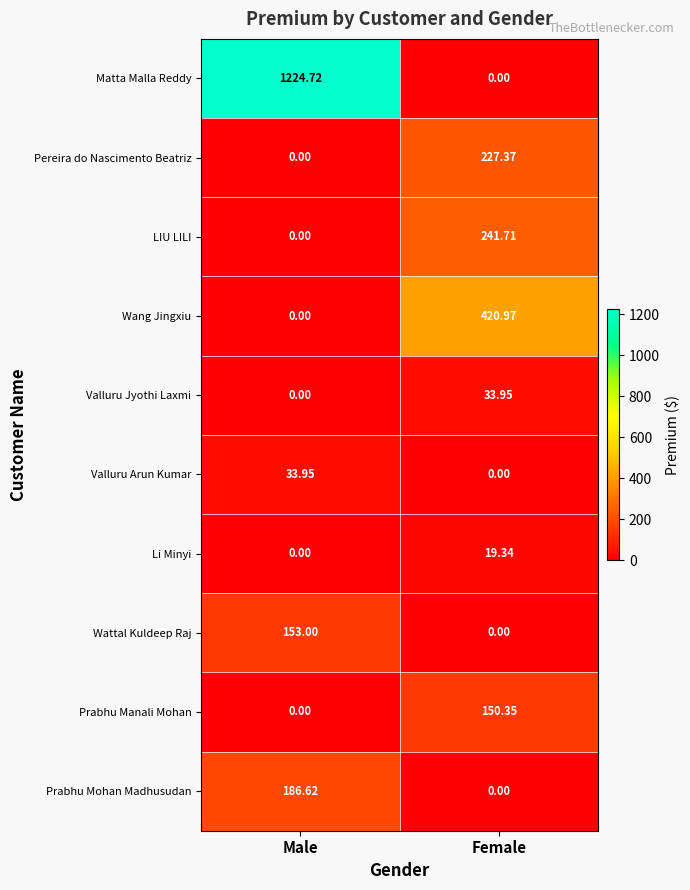

At which category is the sum across all series the highest?

Male